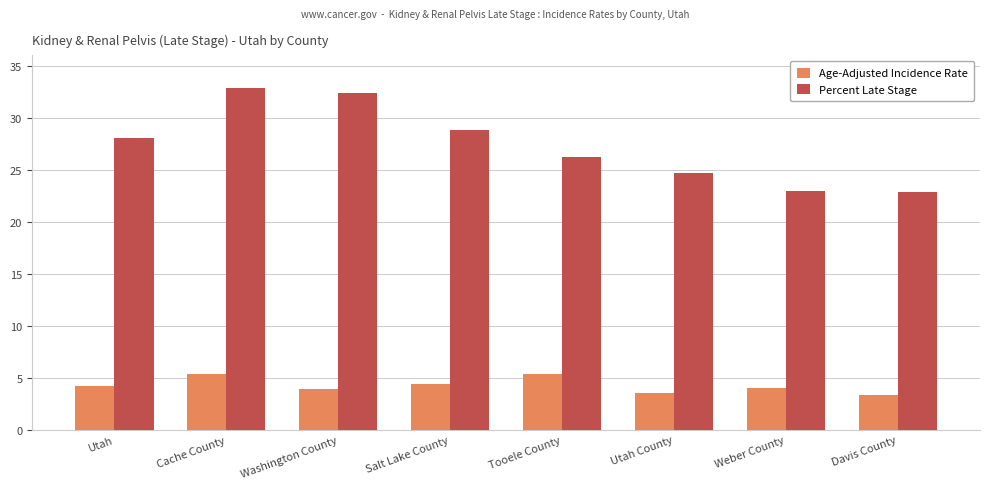

Count the number of categories in the chart.

8